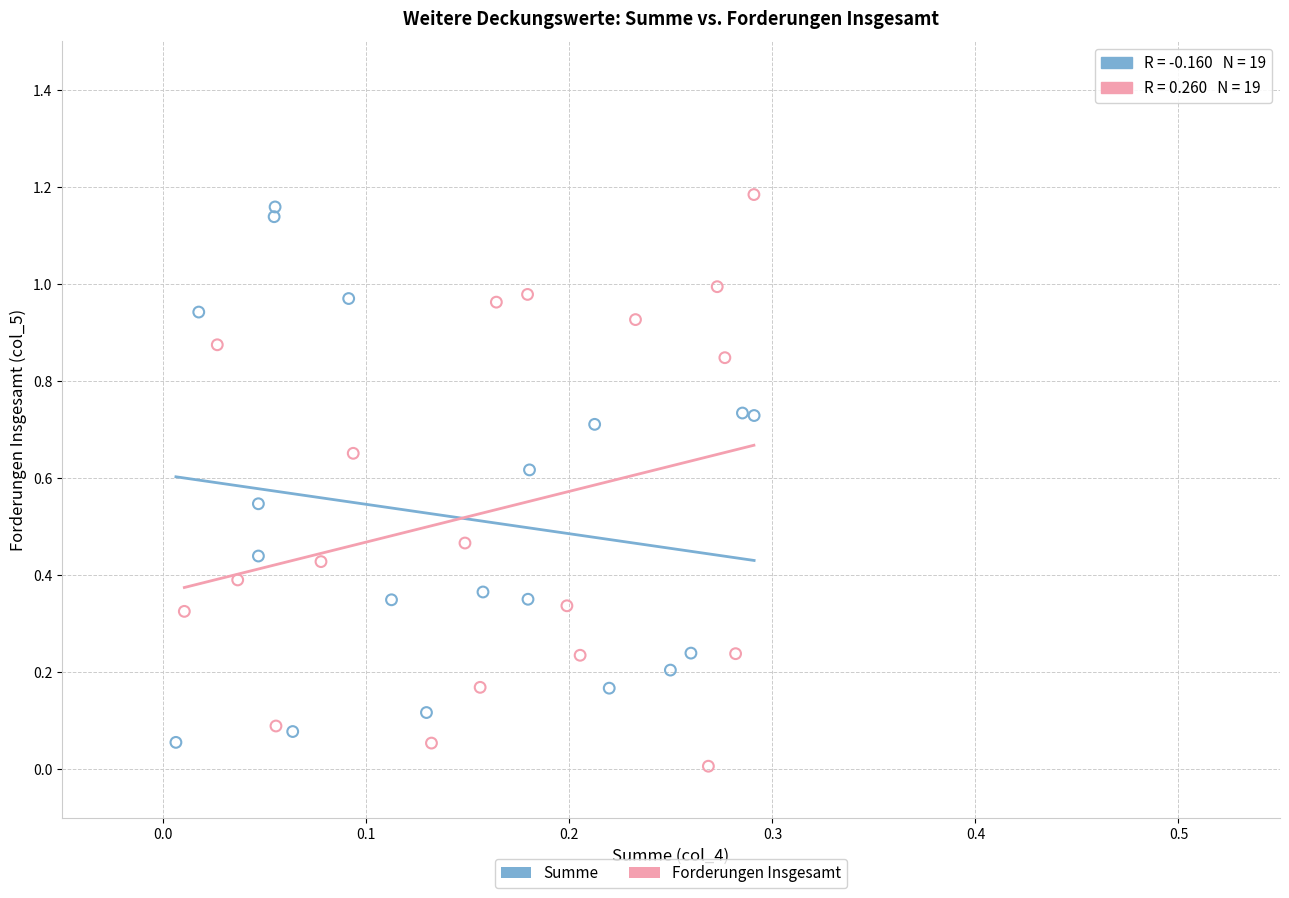

Which series reaches the minimum Y coordinate?

Forderungen Insgesamt